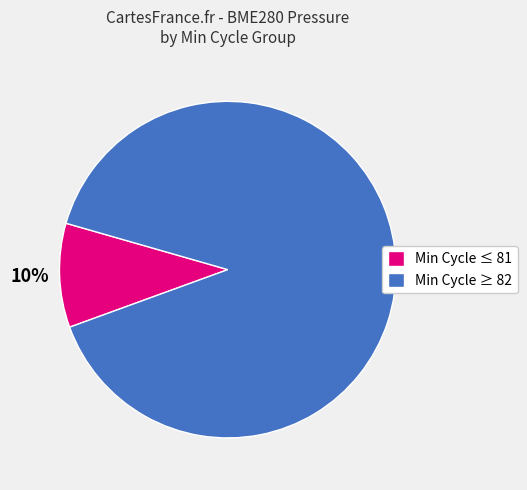

What percentage is the Min Cycle ≥ 82 slice, to the nearest percent?

90%